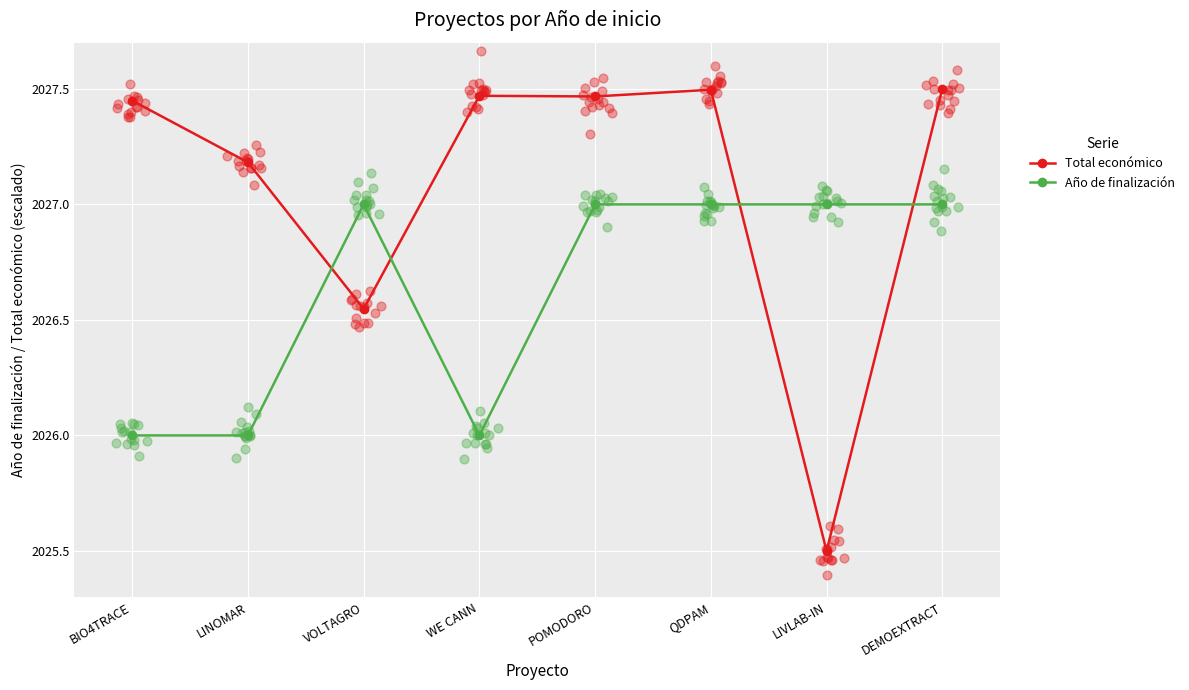

Which series has the largest total across all categories?

Total económico